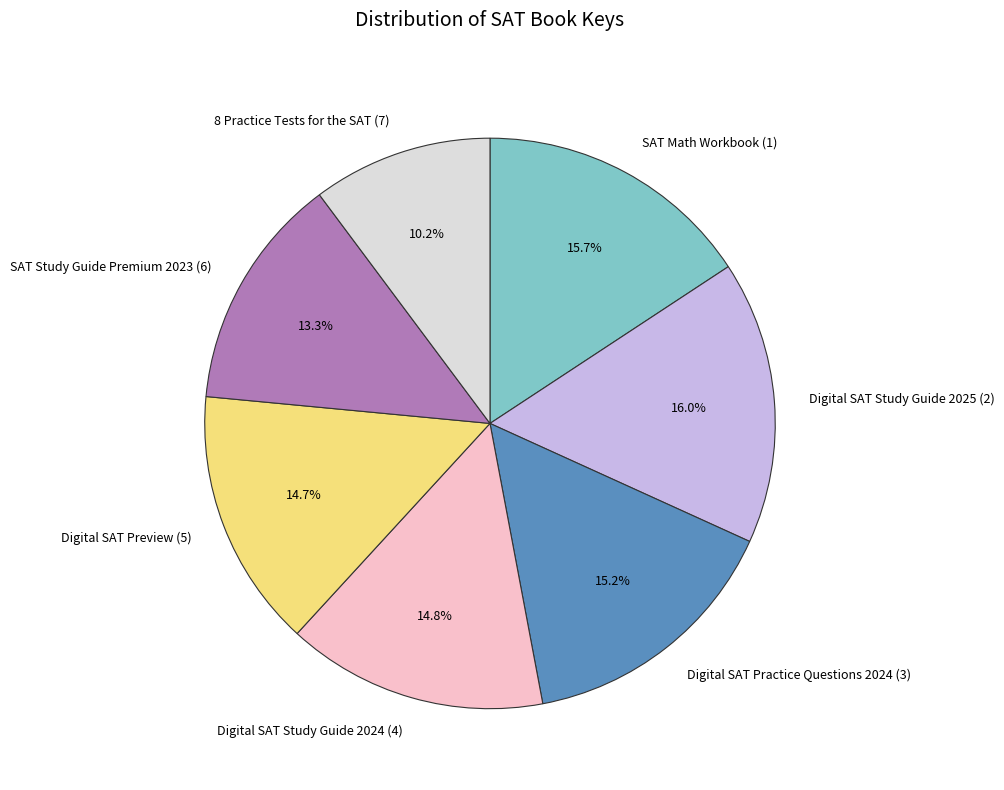

What percentage is NOT represented by SAT Math Workbook (1)?

84.3%